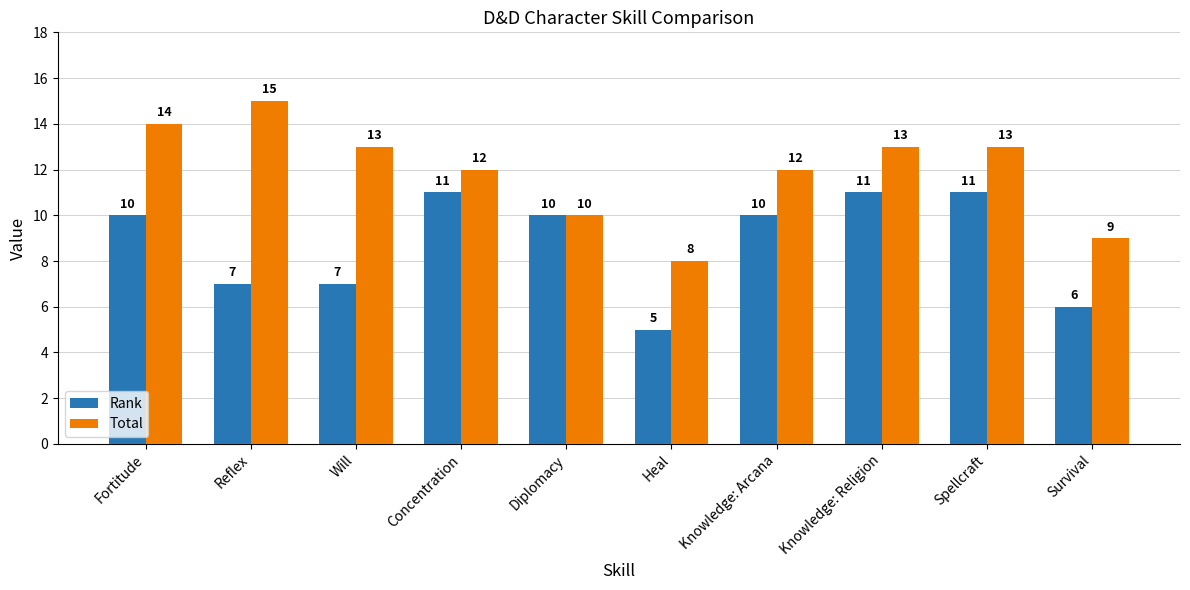

Is it true that Total equals 23 at Spellcraft?

False